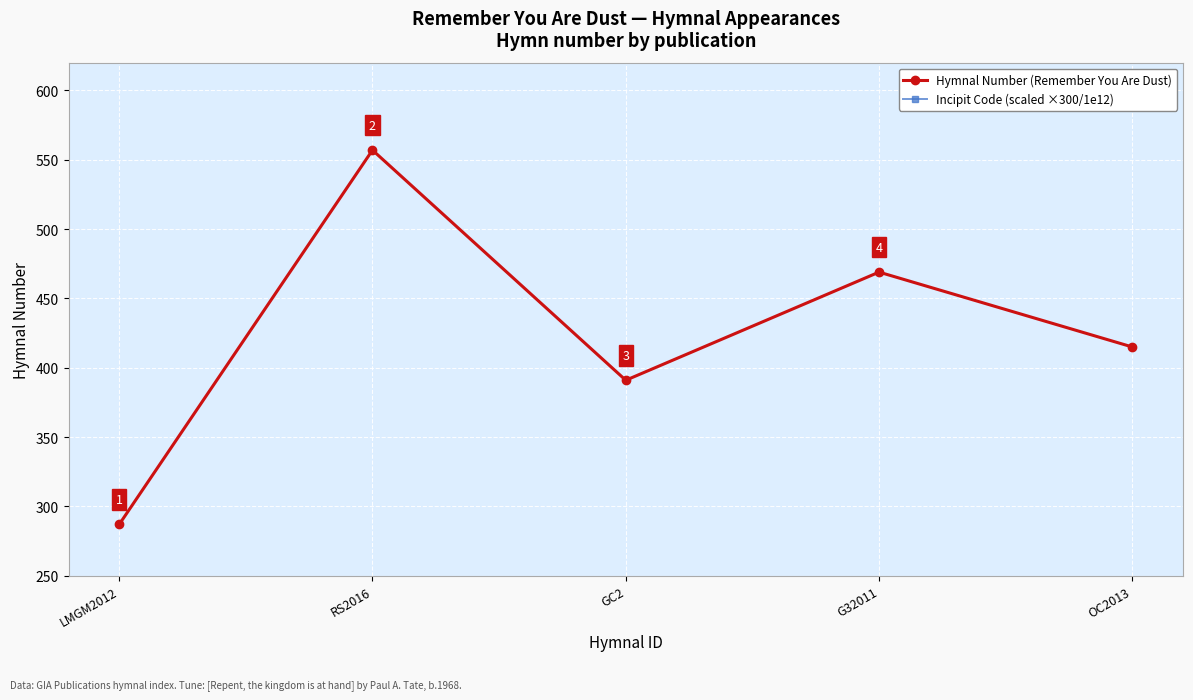

Which has a higher value, OC2013 or G32011?

G32011